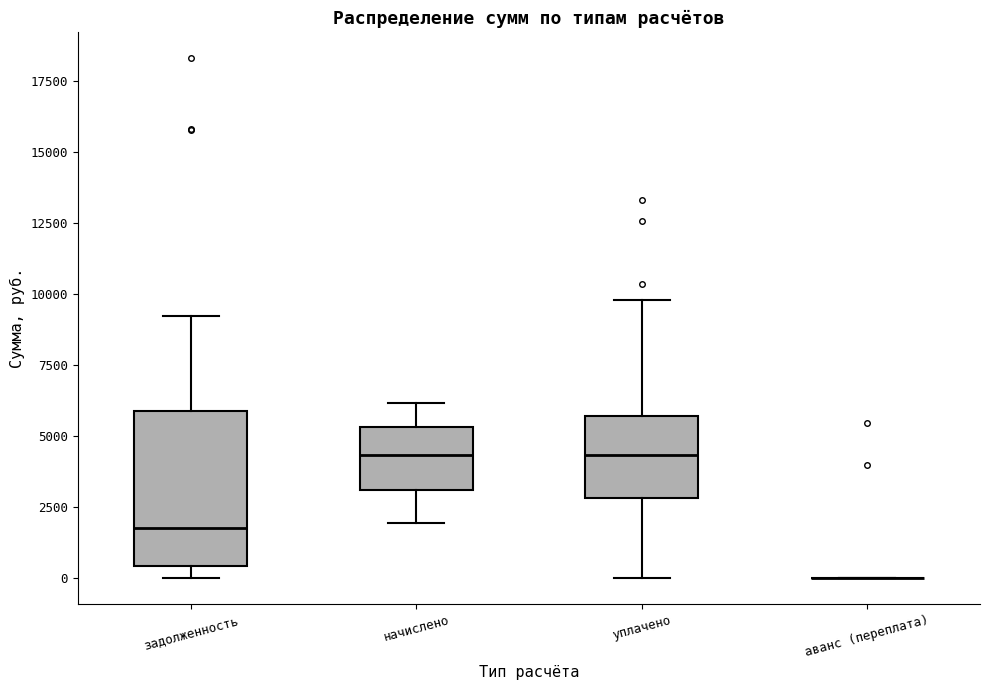

Which box is the tallest, from its lower edge to its upper edge?

задолженность